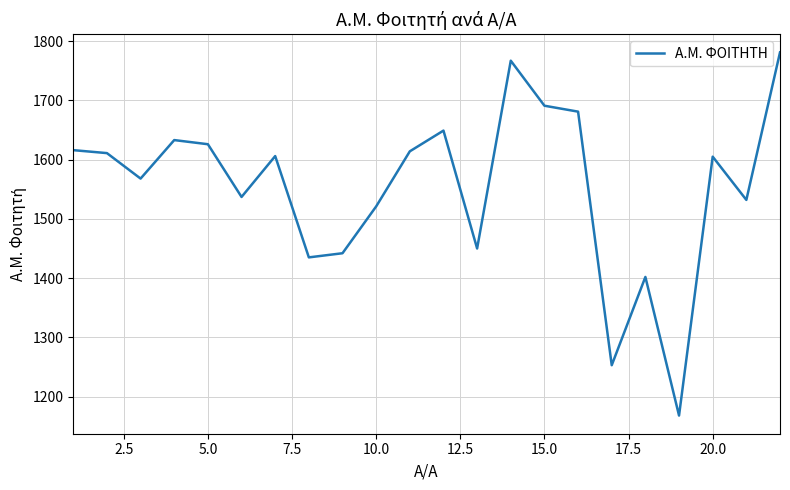

What is the maximum value shown in the chart?

1781